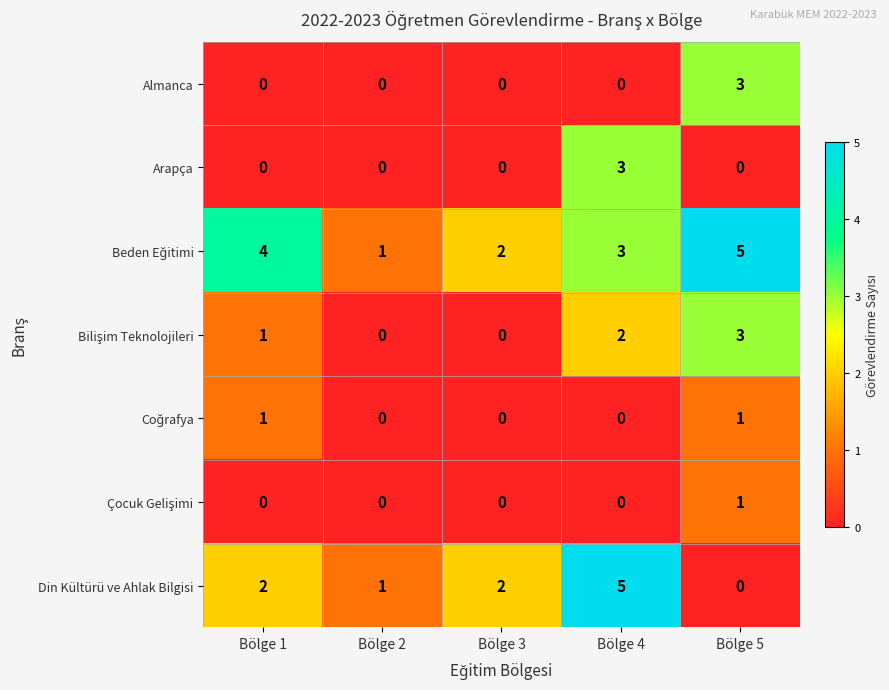

What is the total value across all series at Bölge 3?

4